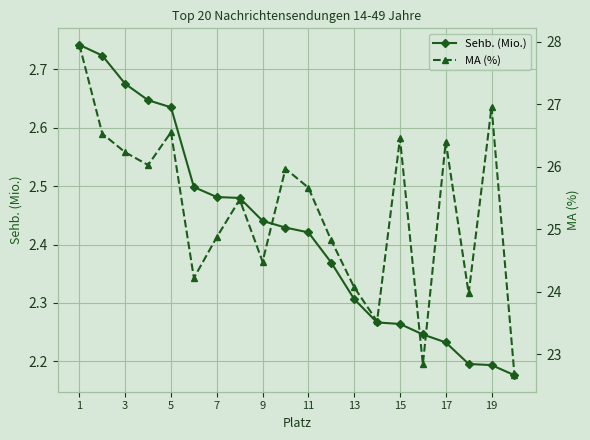

What is the highest value of the Sehb. (Mio.) series?

2.7